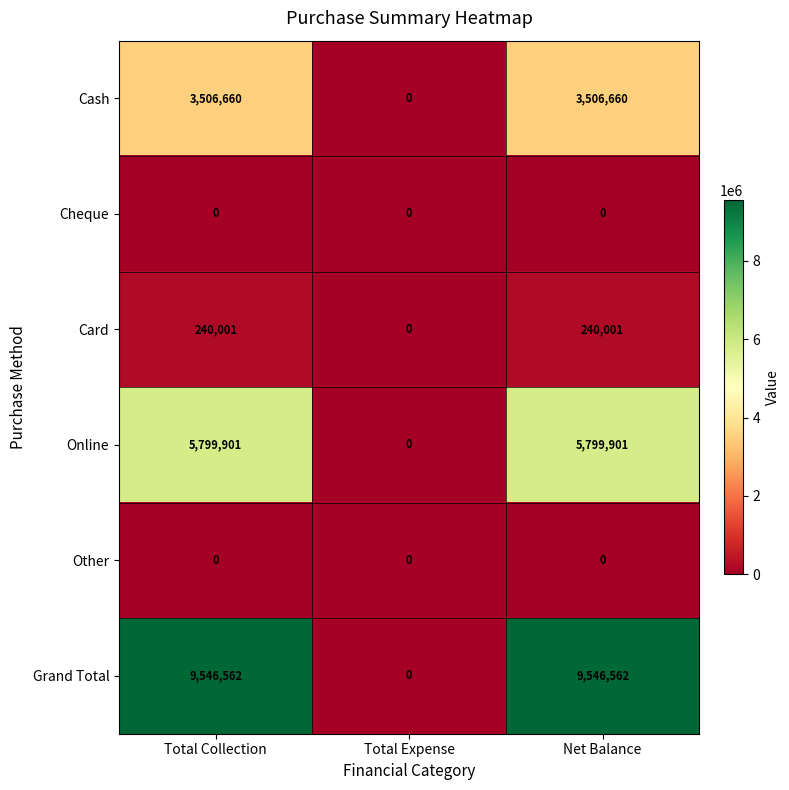

Which series has the largest total across all categories?

Grand Total